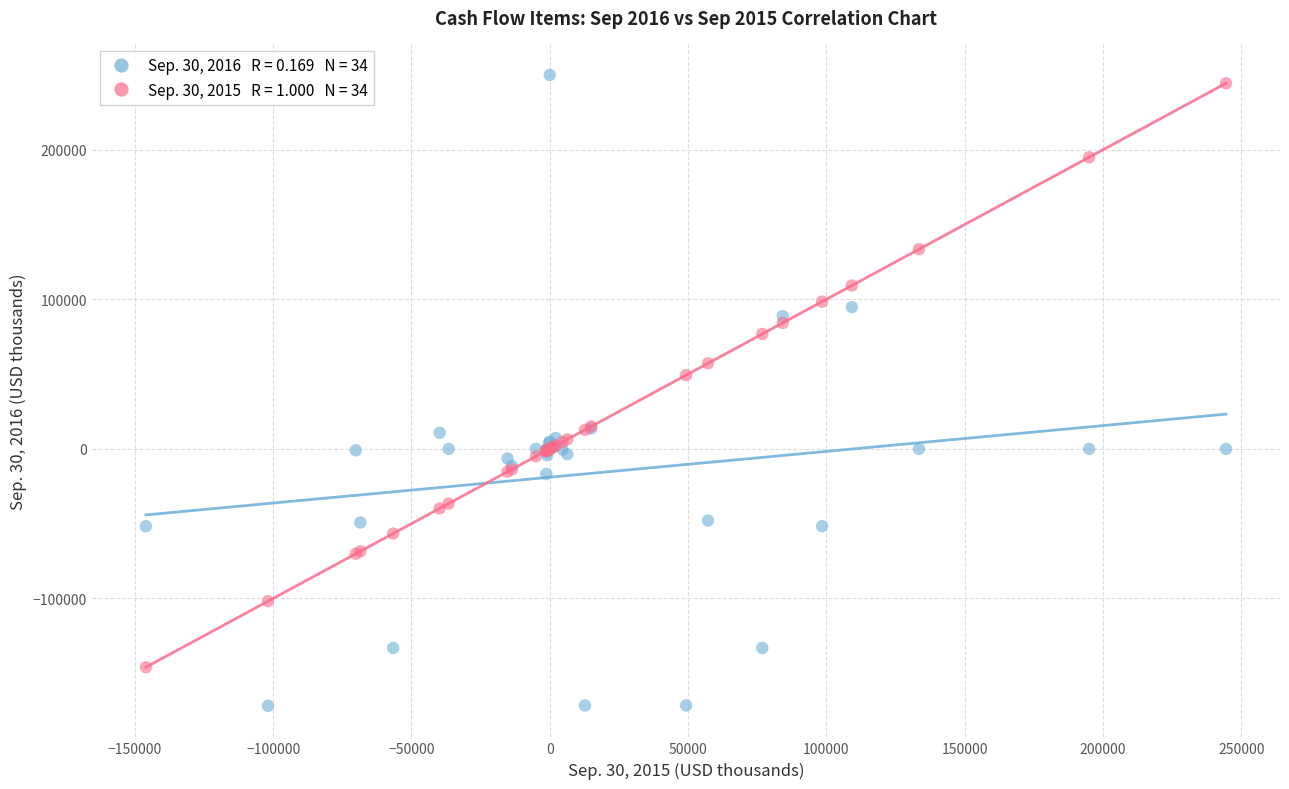

Across all series, what Y value is closest to 39092?

49292